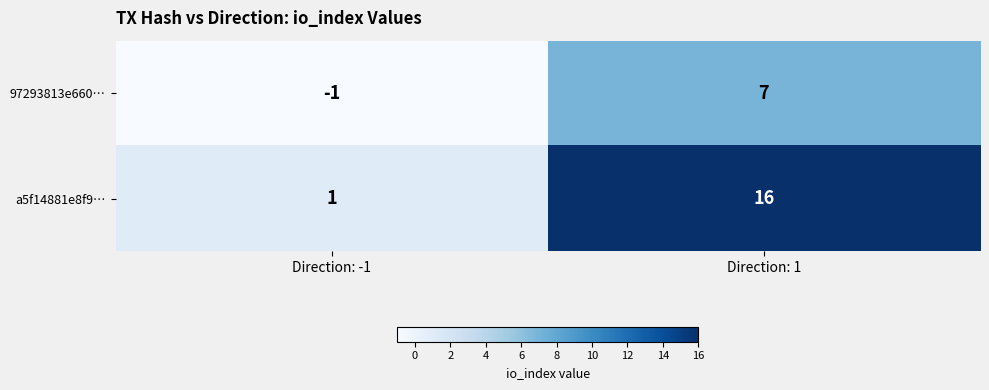

Is it true that a5f14881e8f9… equals 1 at Direction: -1?

True